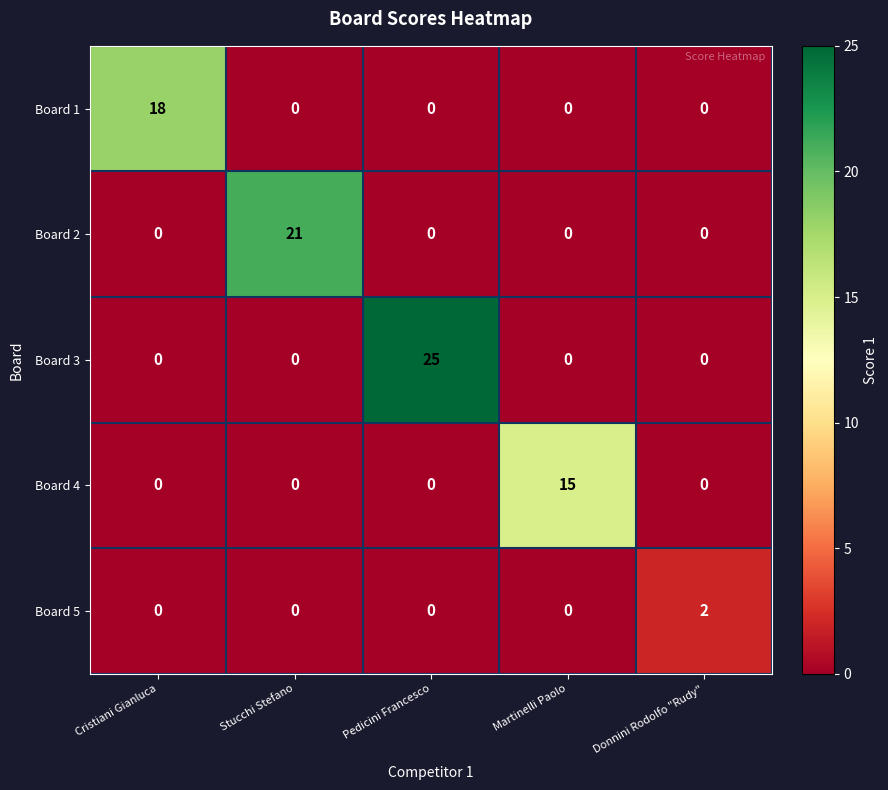

At which label does Board 3 reach its peak?

Pedicini Francesco